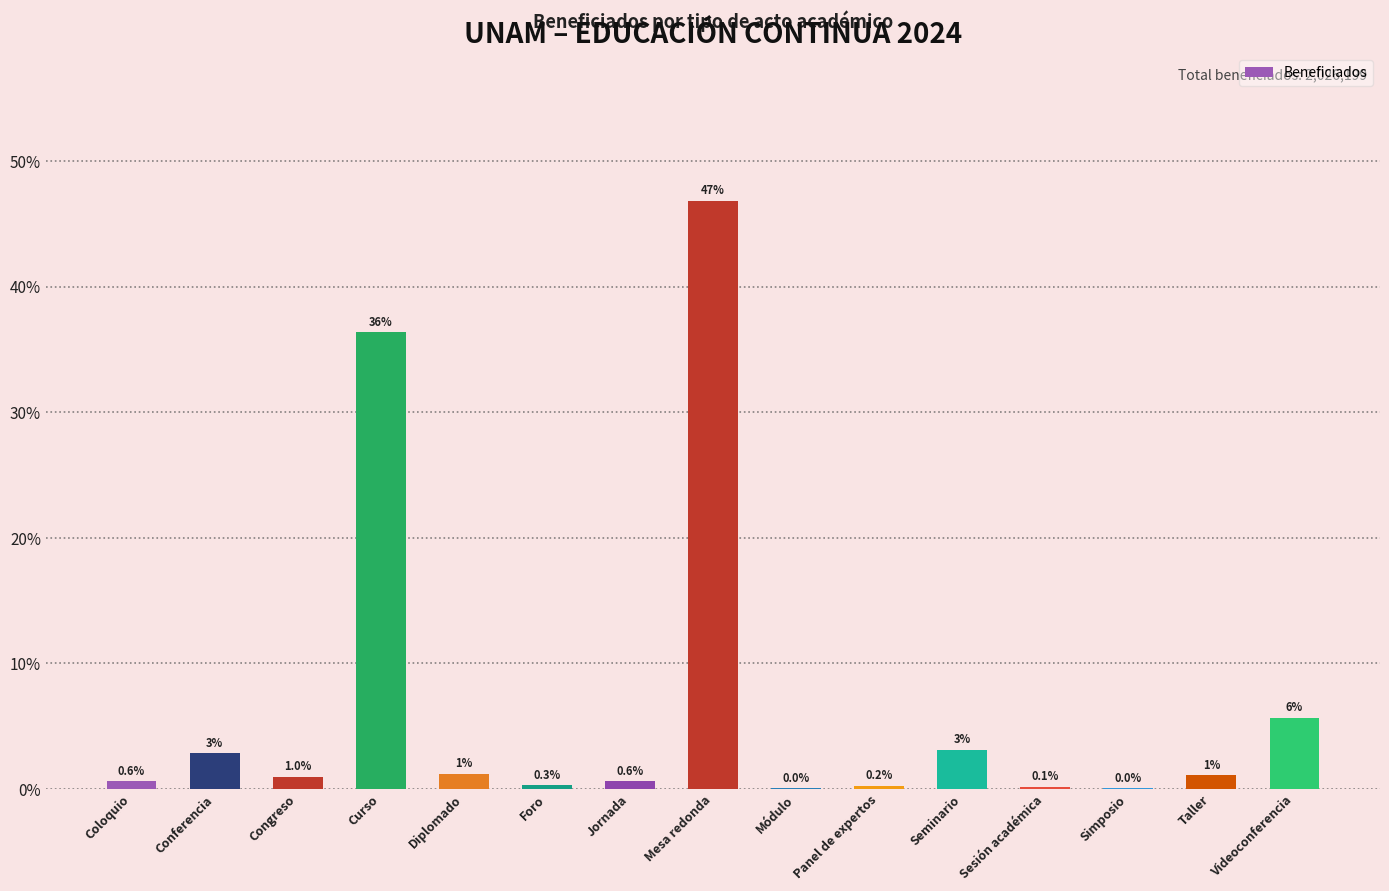

What is the sum of all values?

100.0